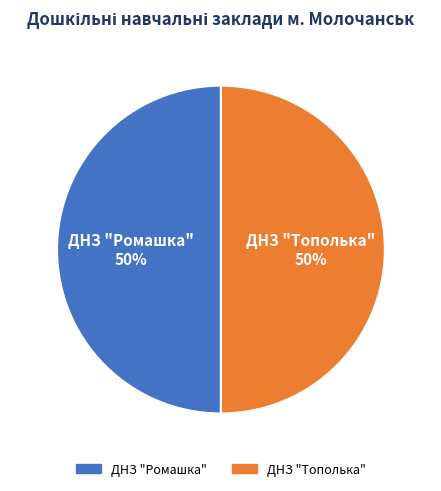

What percentage is the ДНЗ "Ромашка" slice, to the nearest percent?

50%